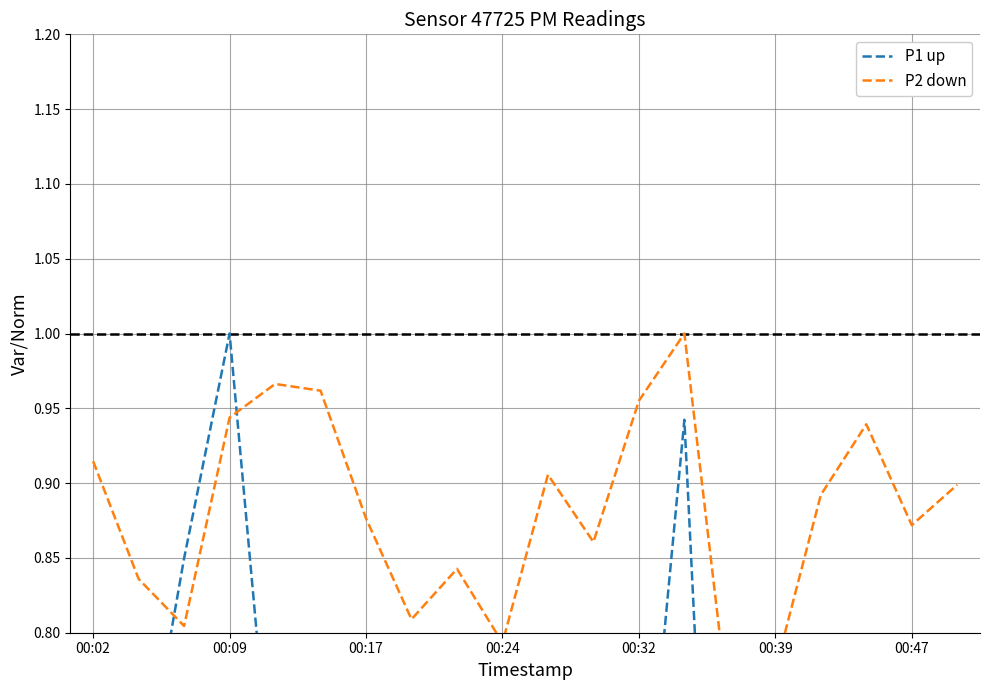

What is the value of the P1 up point at the 2nd from the left?

0.7